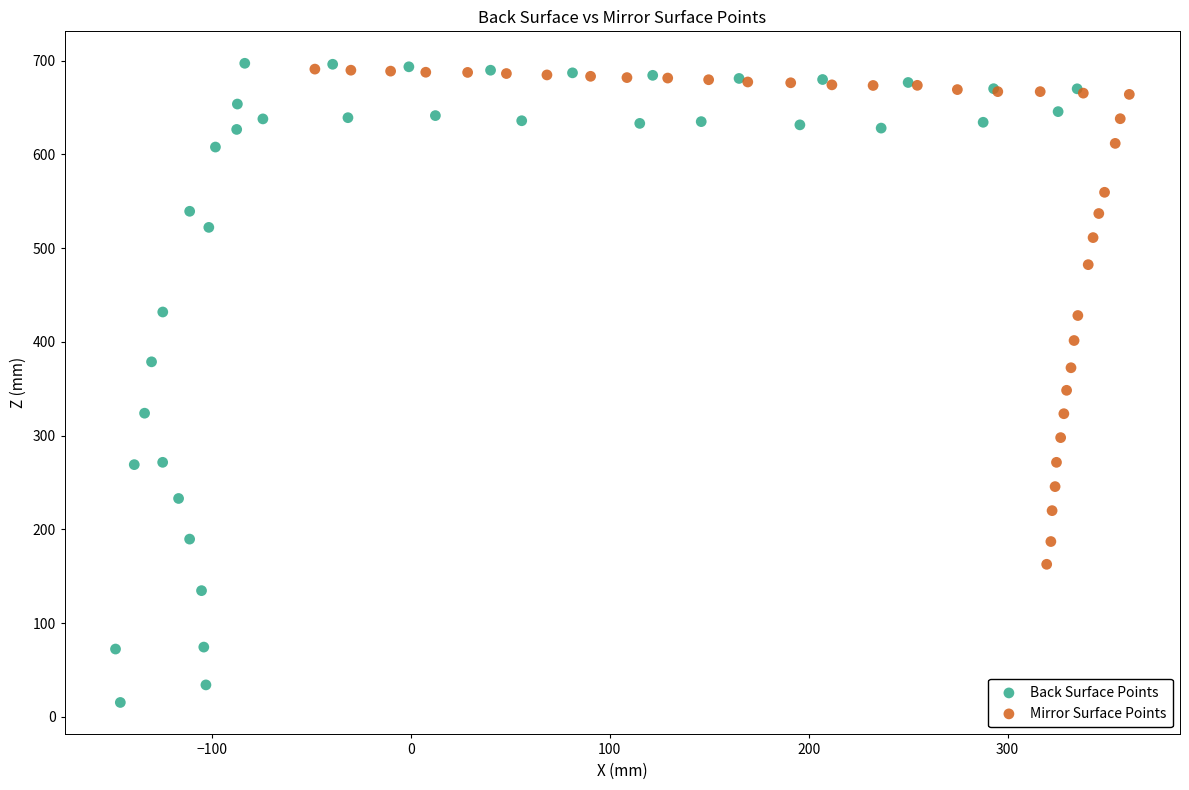

Which series reaches the minimum Y coordinate?

Back Surface Points